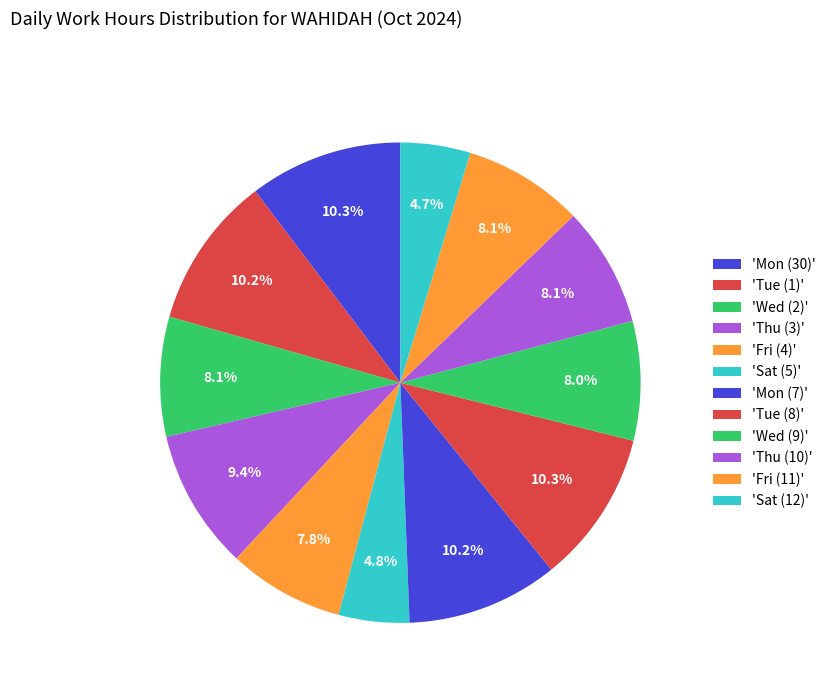

How many segments does this pie chart have?

12